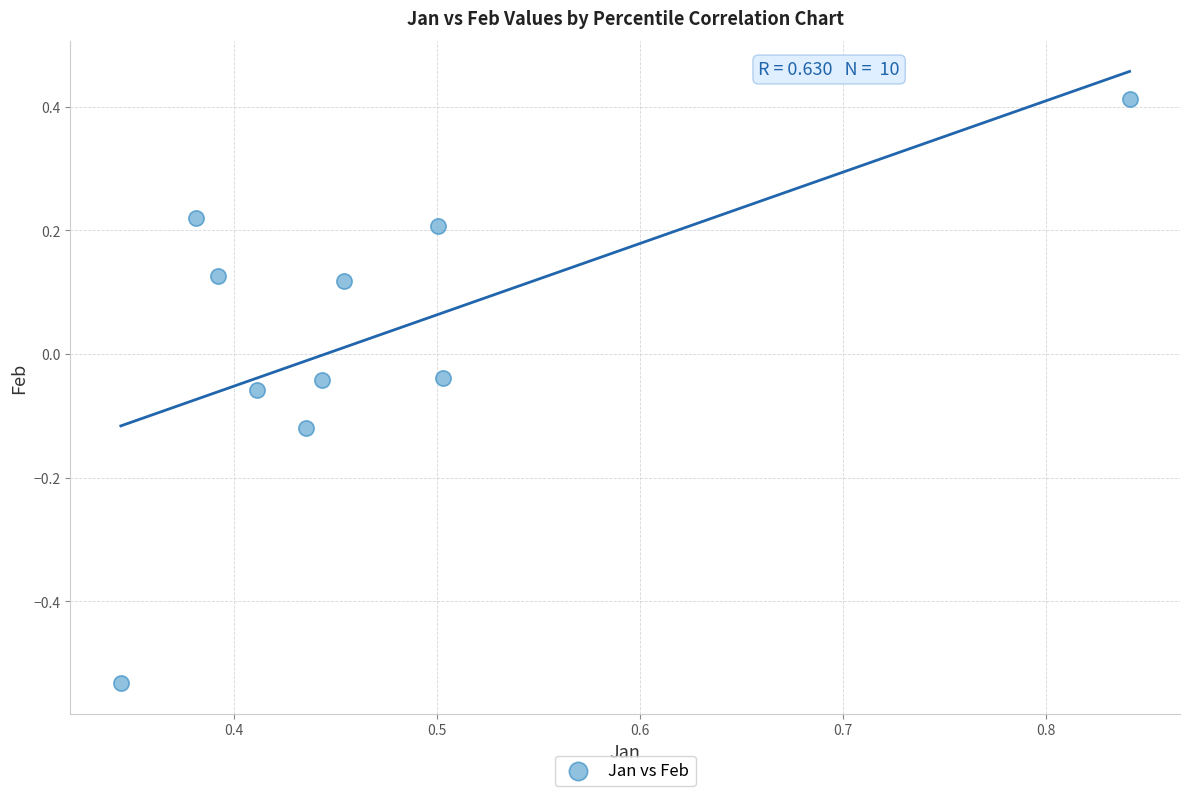

What is the range of Y values (max minus min)?

0.9